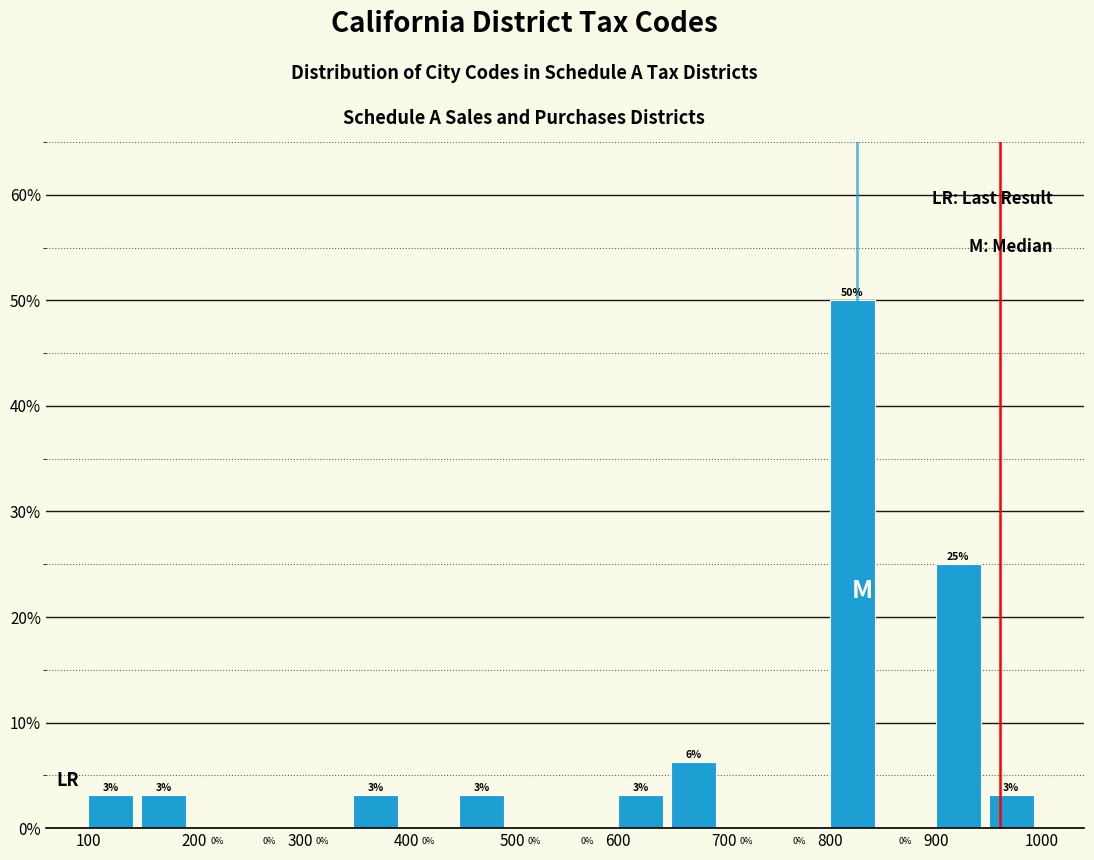

Which range on the x-axis has the tallest bar?

800 to 850